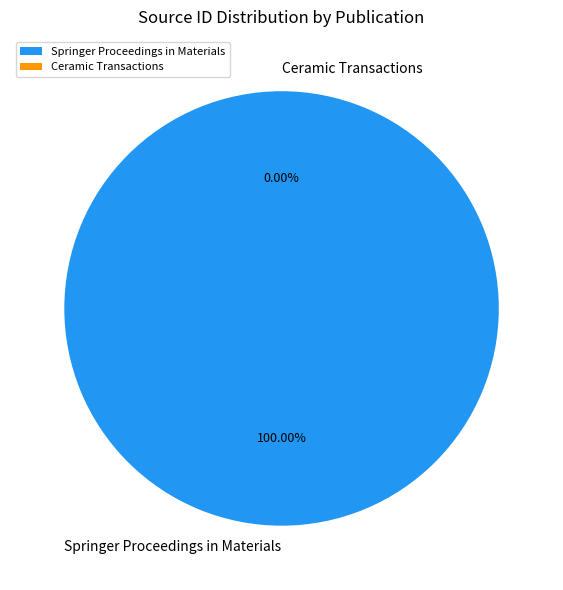

True or false: Ceramic Transactions accounts for 0% of the total.

True